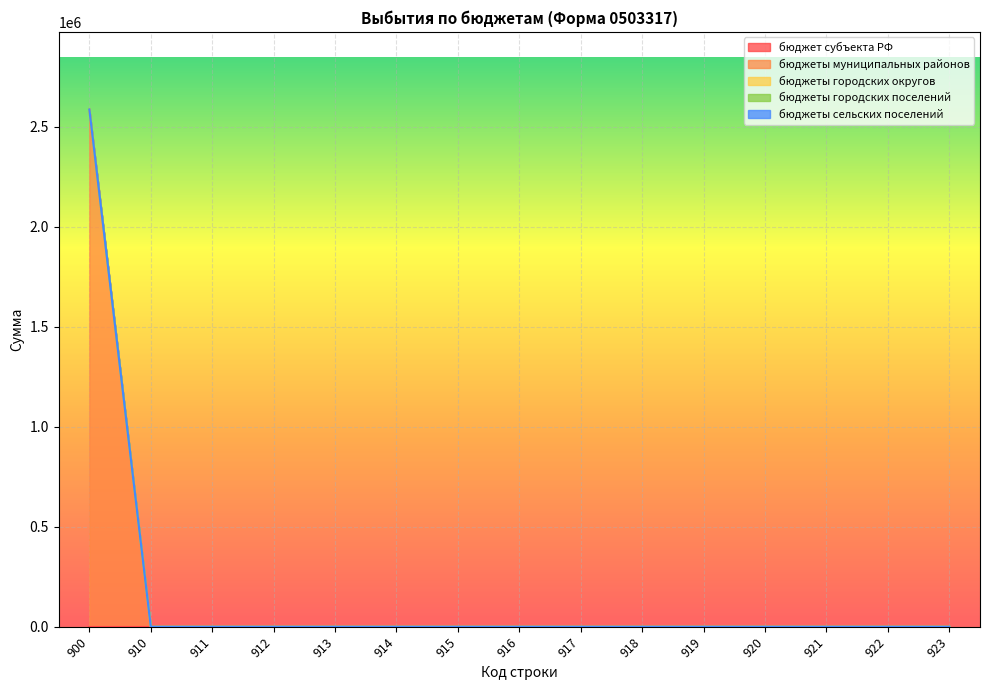

True or false: бюджеты городских поселений and бюджеты городских округов cross at least once.

False